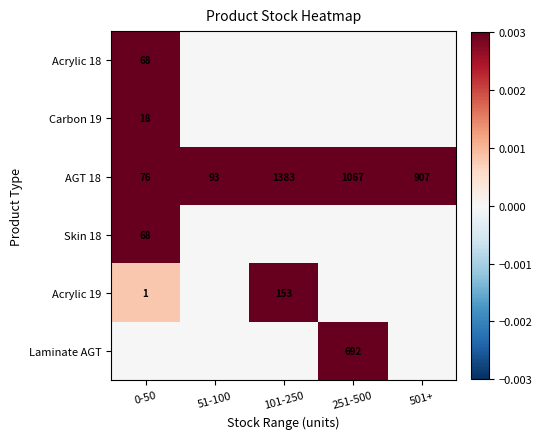

Between 51-100 and 251-500, which series saw the biggest shift?

AGT 18